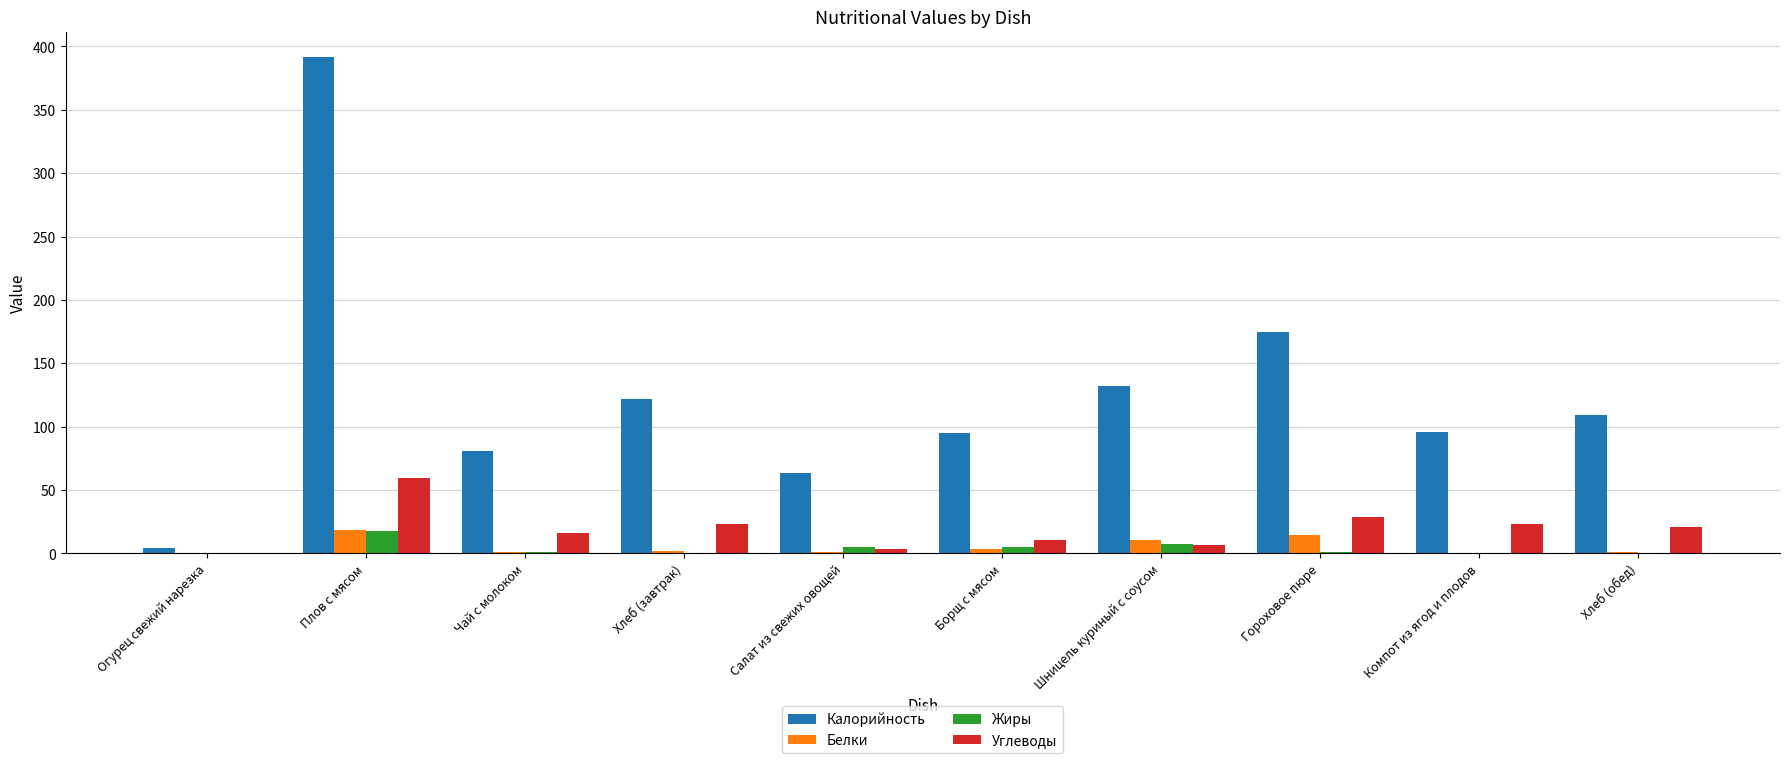

What are all the series names shown in the legend?

Калорийность, Белки, Жиры, Углеводы